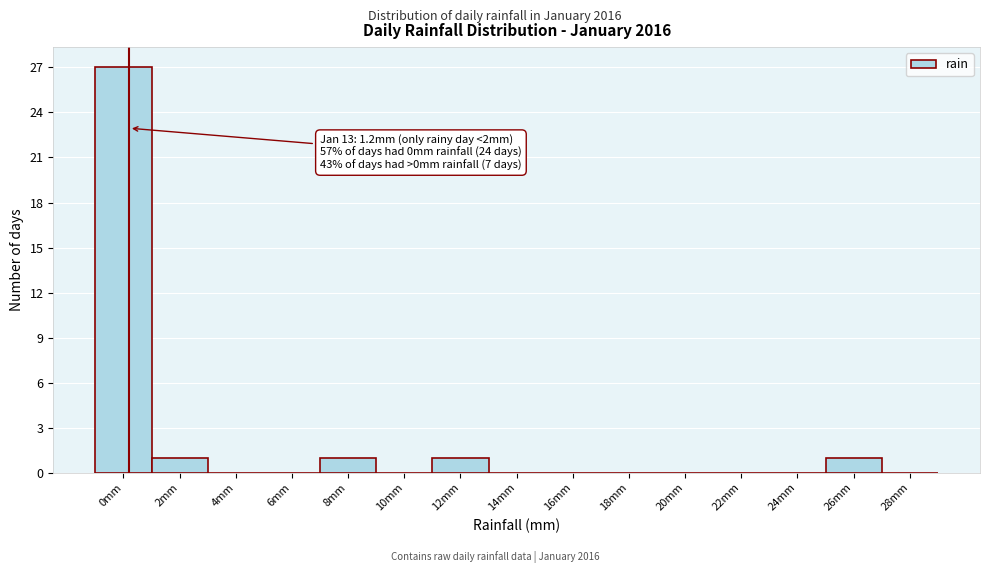

Reading left to right, list all the values displayed in this chart.

0mm=27	2mm=1	4mm=0	6mm=0	8mm=1	10mm=0	12mm=1	14mm=0	16mm=0	18mm=0	20mm=0	22mm=0	24mm=0	26mm=1	28mm=0